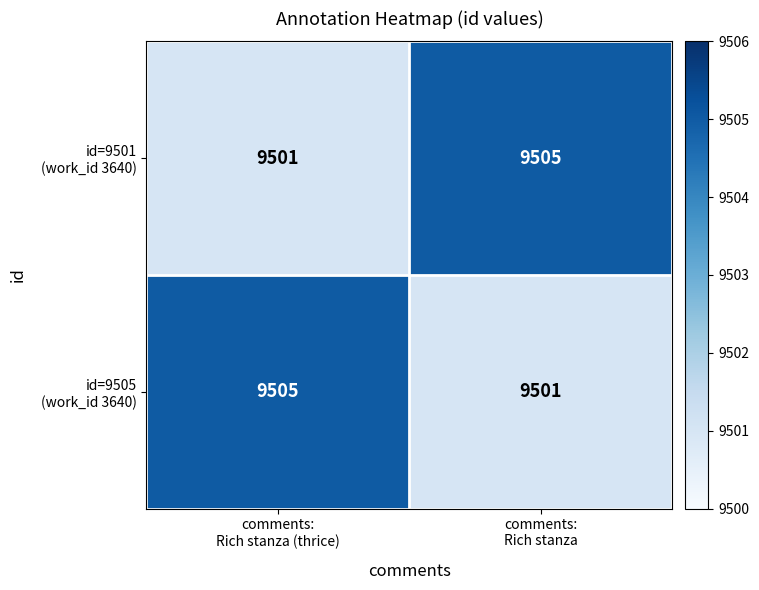

What is the smallest value displayed?

9501